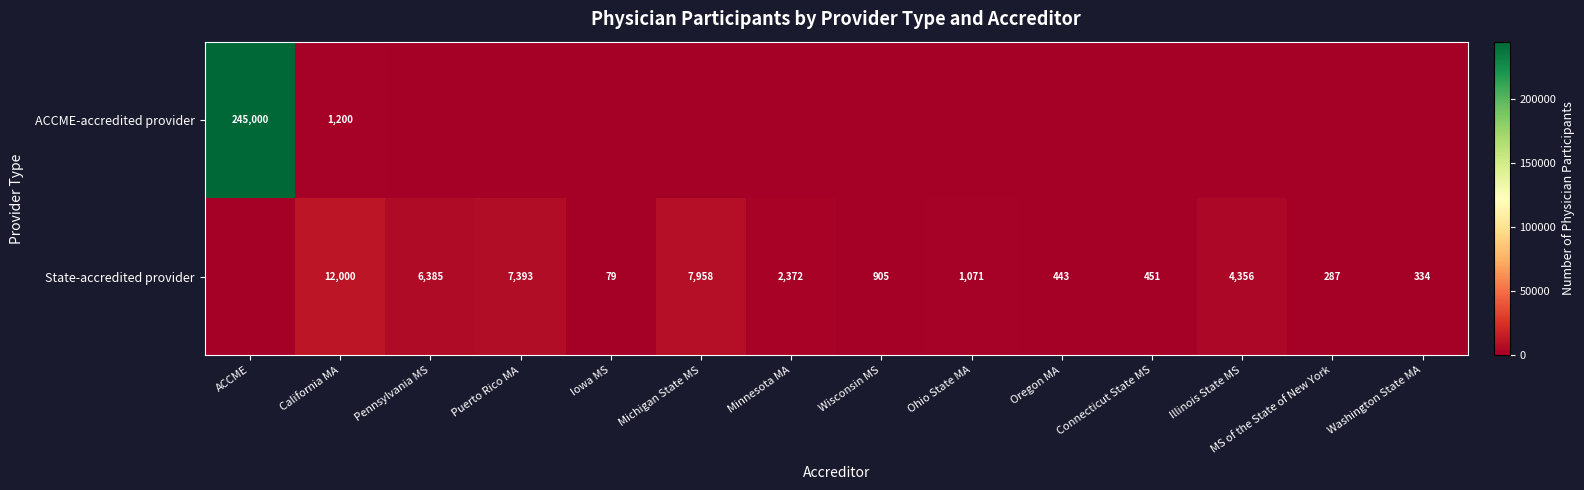

True or false: State-accredited provider has a value of 334 at Washington State MA.

True